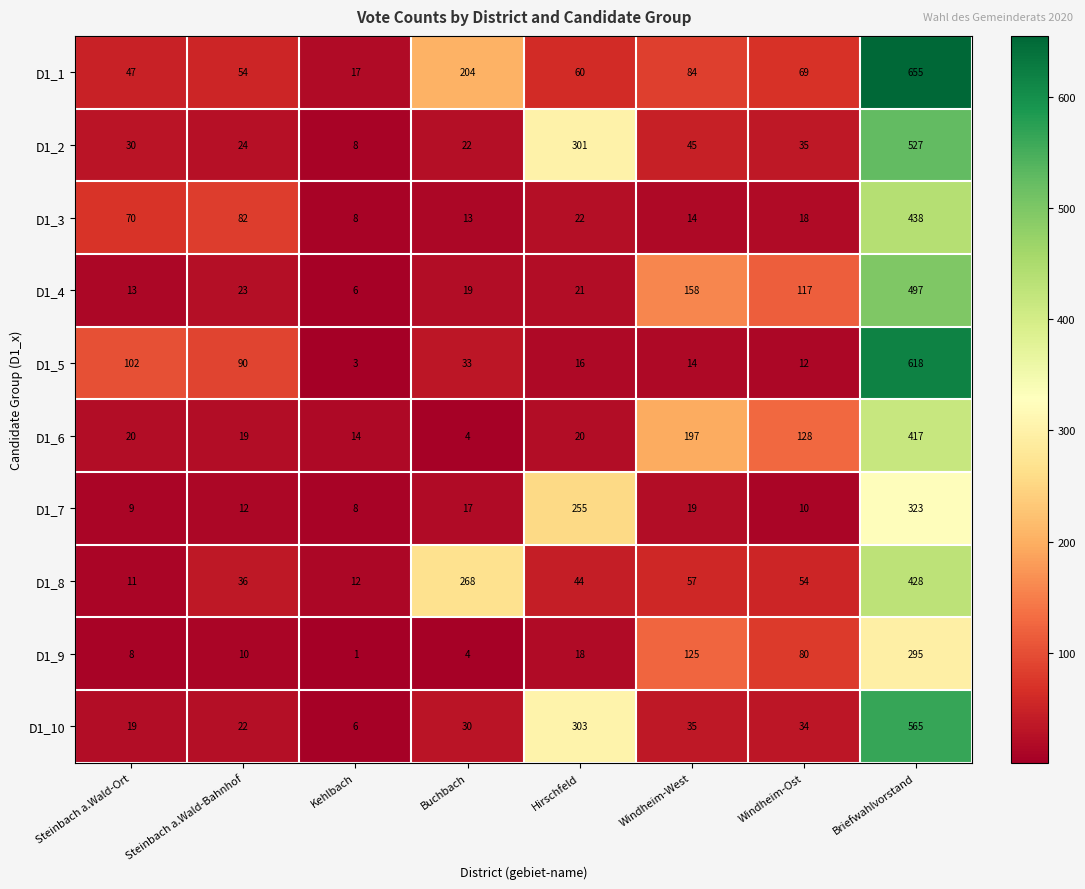

Where does the D1_8 series first go above 54?

Buchbach